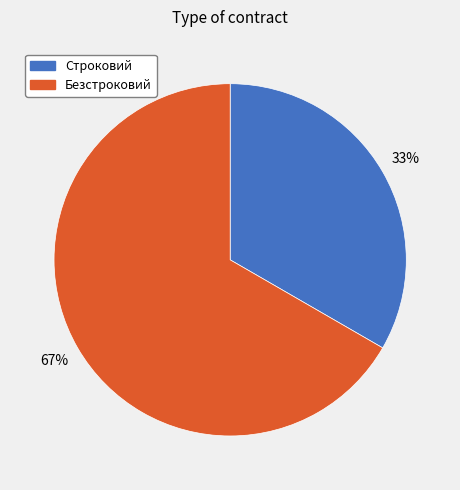

To the nearest percent, what portion does Безстроковий represent?

67%